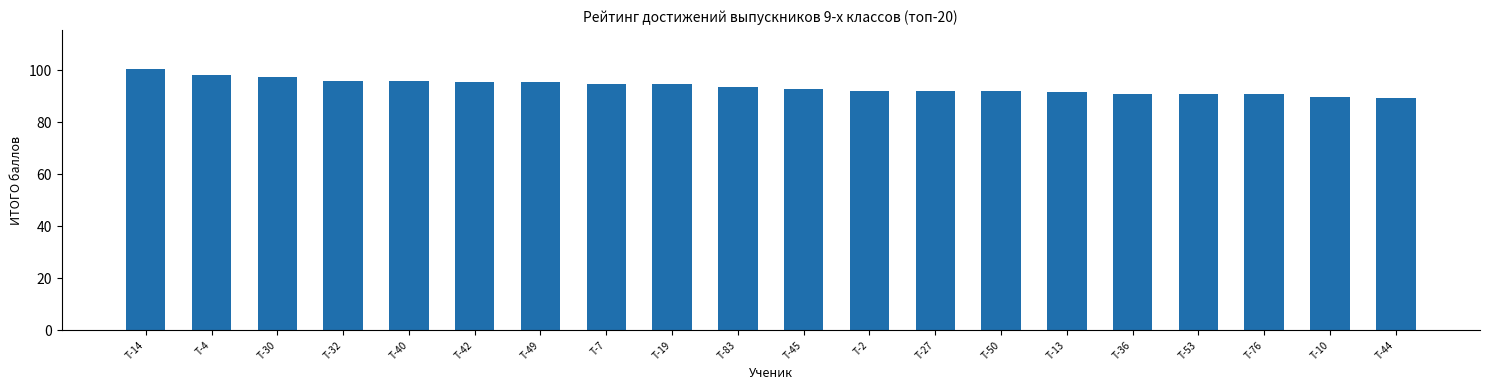

What is the sum of the values at Т-14 and Т-42?

195.8